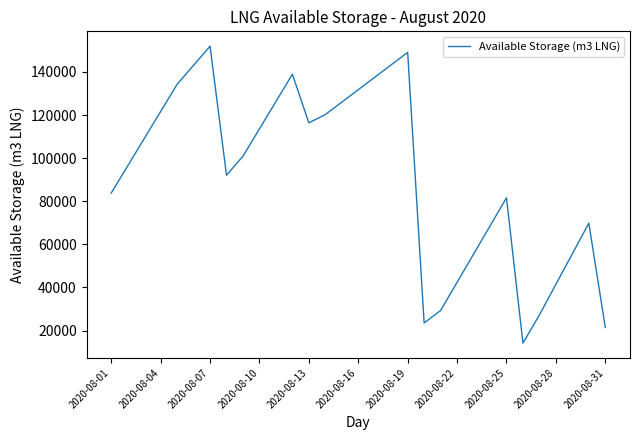

What is the minimum value shown in the chart?

14206